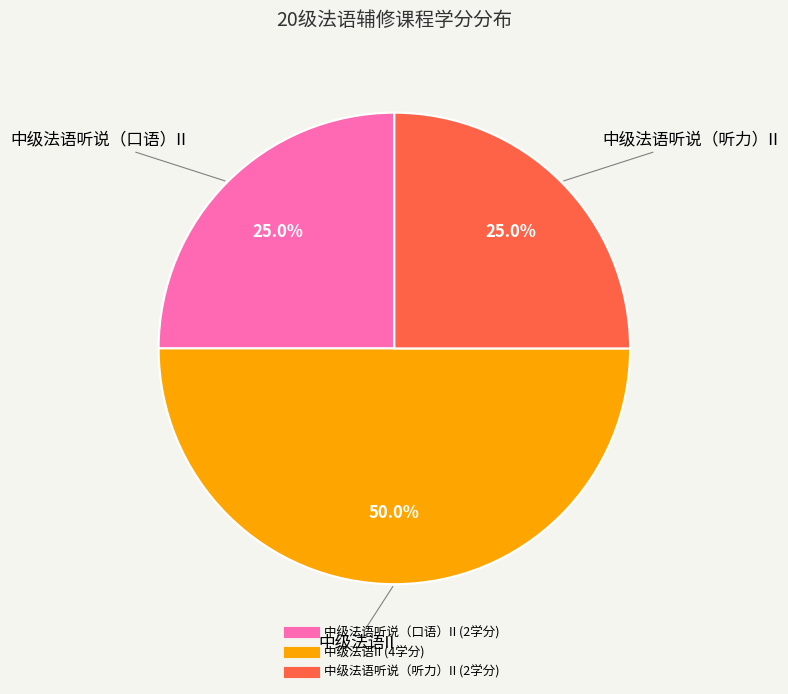

True or false: 中级法语听说（听力）II accounts for 12% of the total.

False